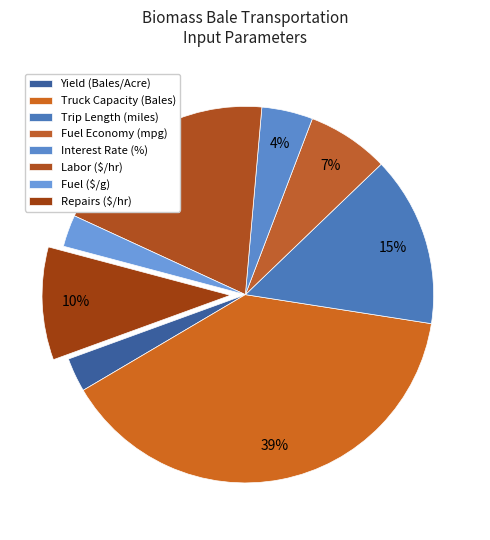

To the nearest percent, what is the combined percentage of Fuel Economy (mpg) and Yield (Bales/Acre)?

10%